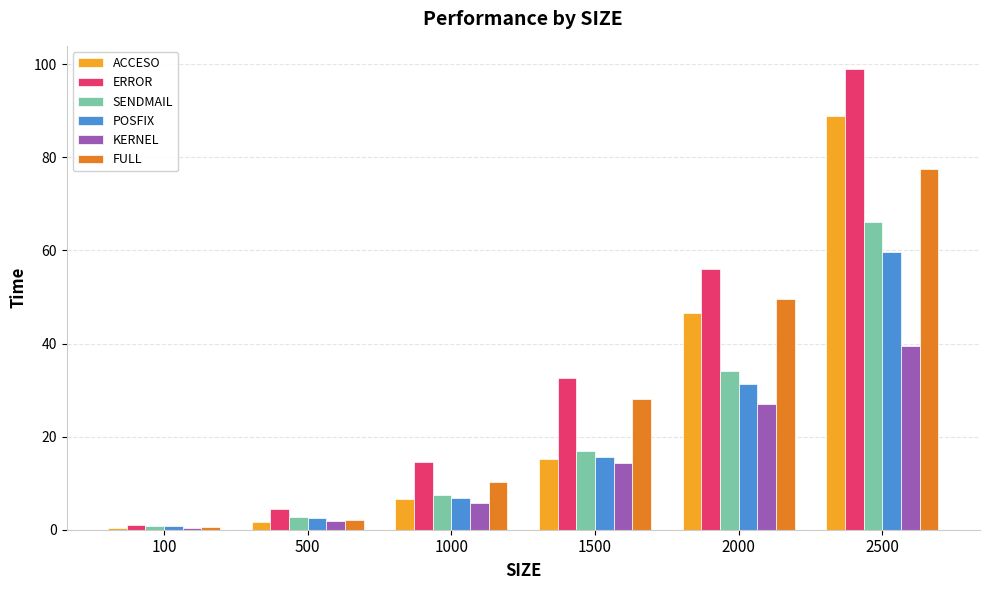

Which category has the highest value in the ACCESO series?

2500